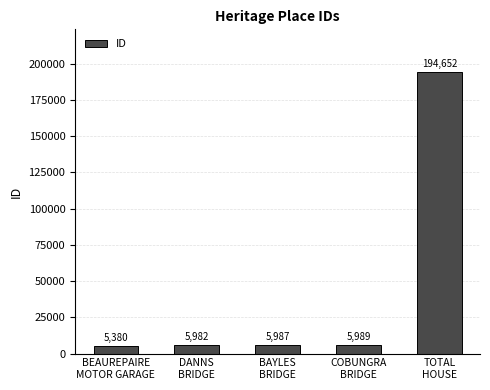

What is the value of the 1st bar from the left?

5380